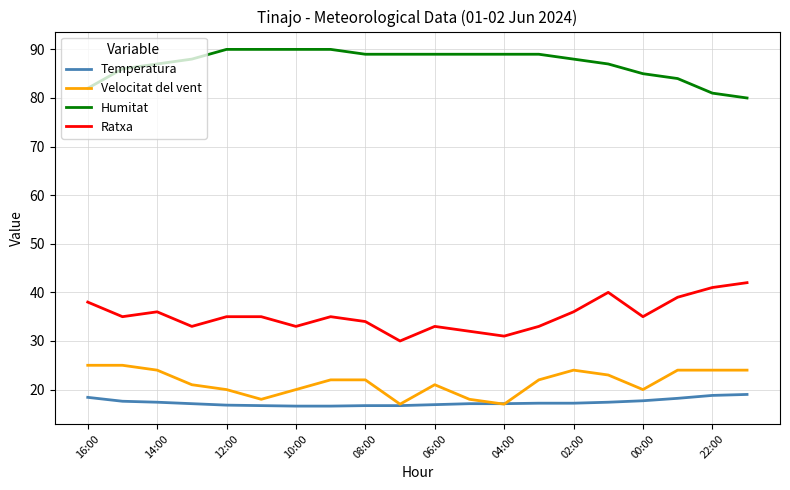

What is the lowest value of the Temperatura series?

16.6